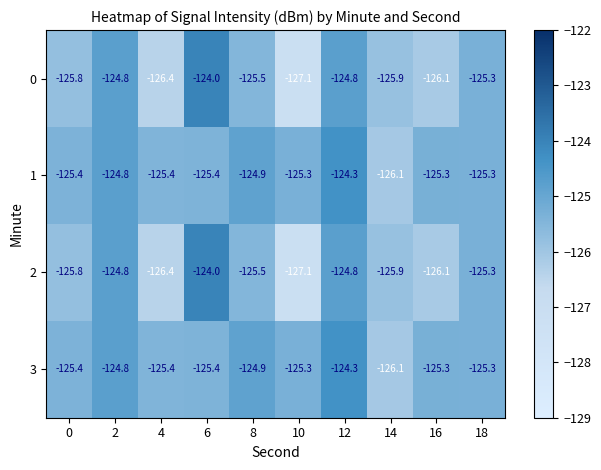

Read the 1 value at 4.

-125.4